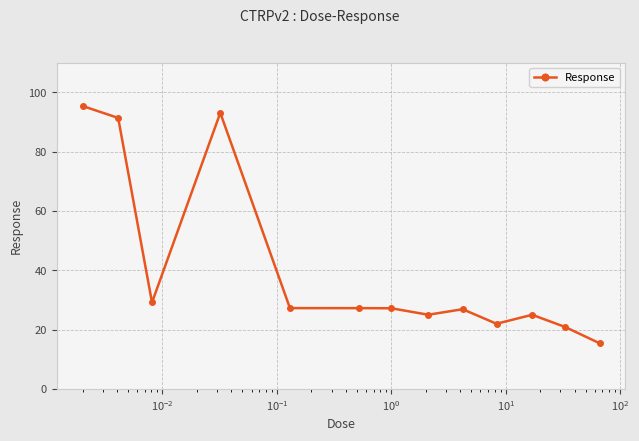

What is the difference between the second highest and minimum values?

77.6